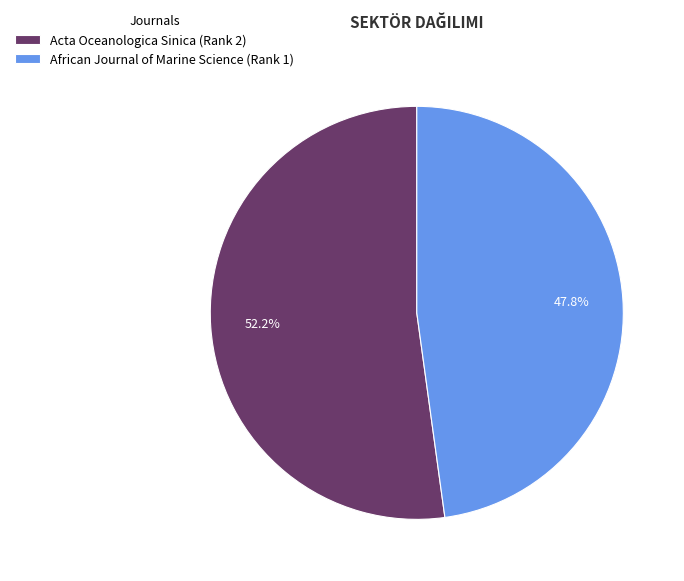

Which has a higher value, Acta Oceanologica Sinica (Rank 2) or African Journal of Marine Science (Rank 1)?

Acta Oceanologica Sinica (Rank 2)